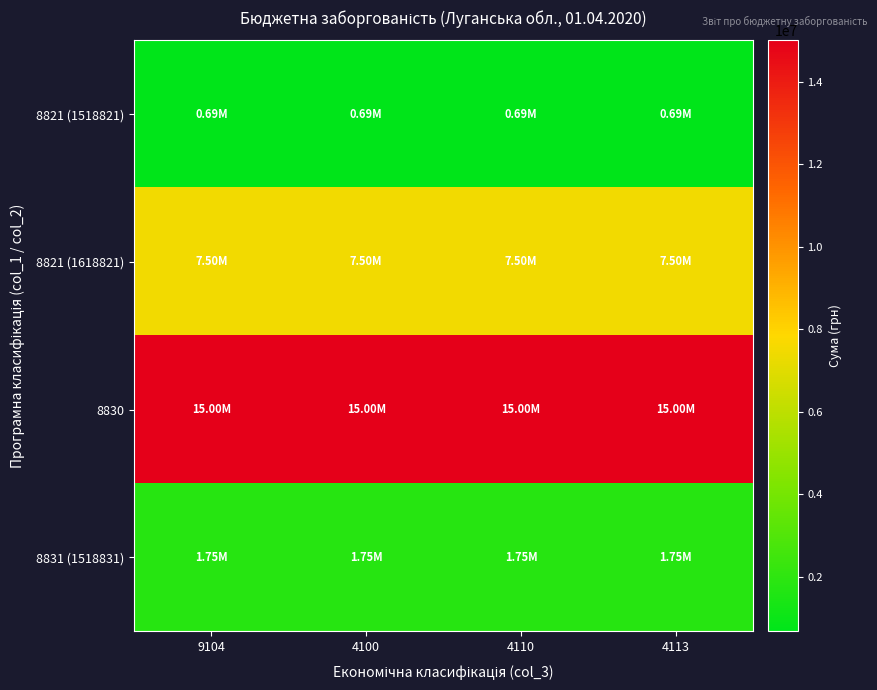

At which category is the sum across all series the highest?

9104